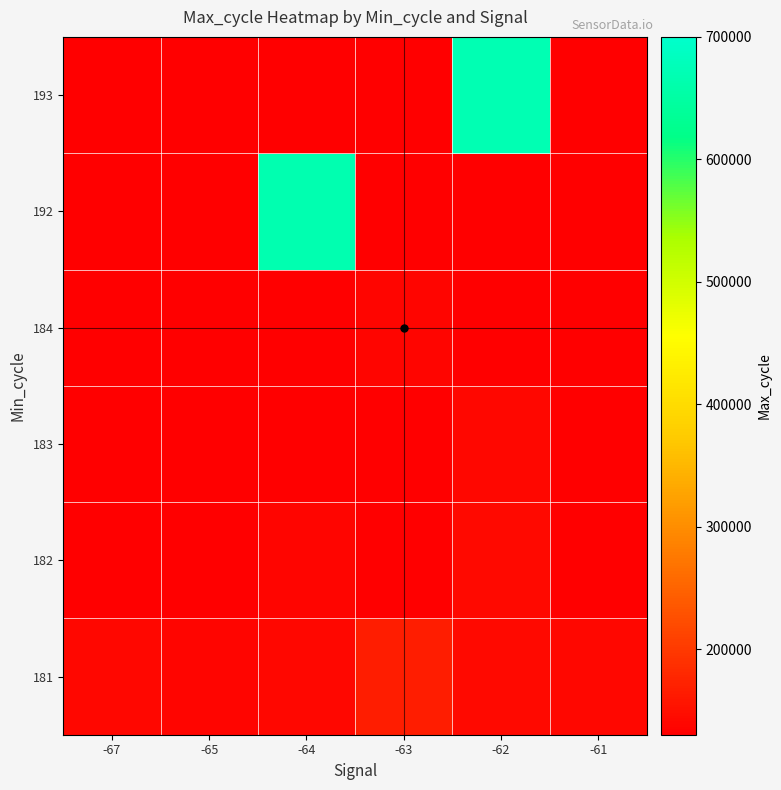

Count the number of data series in this chart.

6